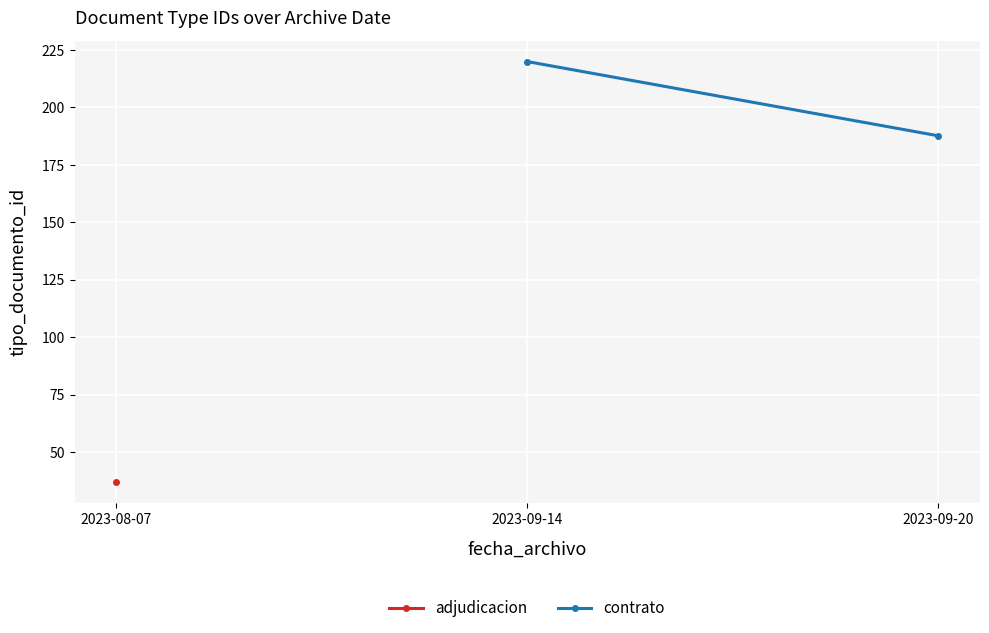

What position from the left is 2023-09-14?

2